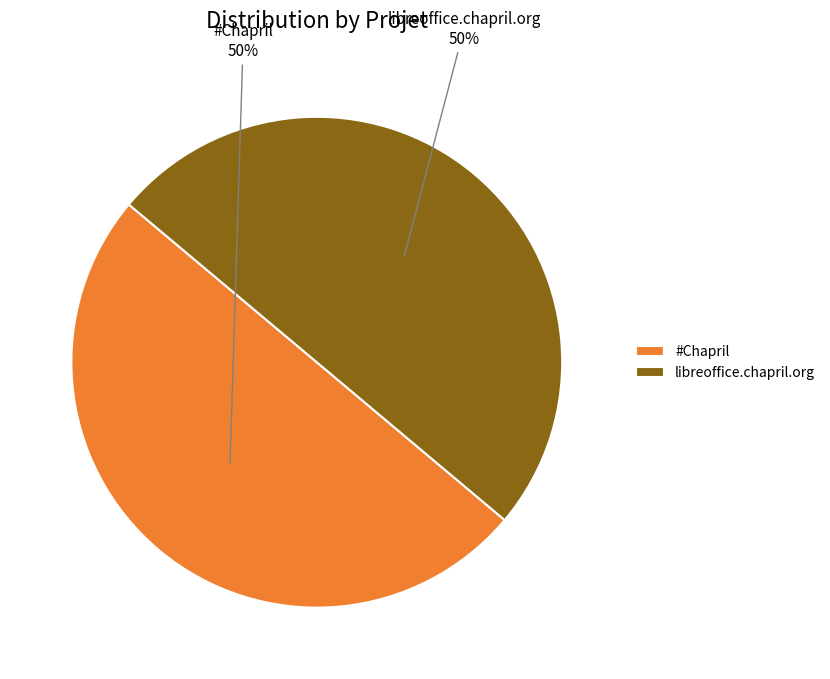

Count the number of slices in the pie.

2